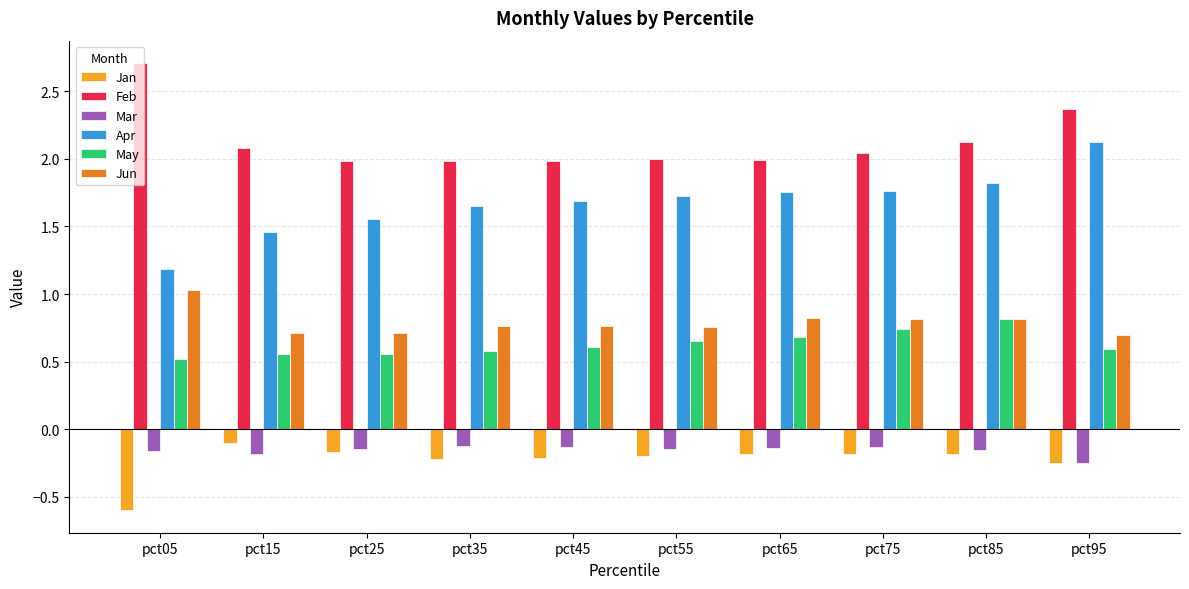

The value of Feb at pct55 is 2.0. True or false?

True